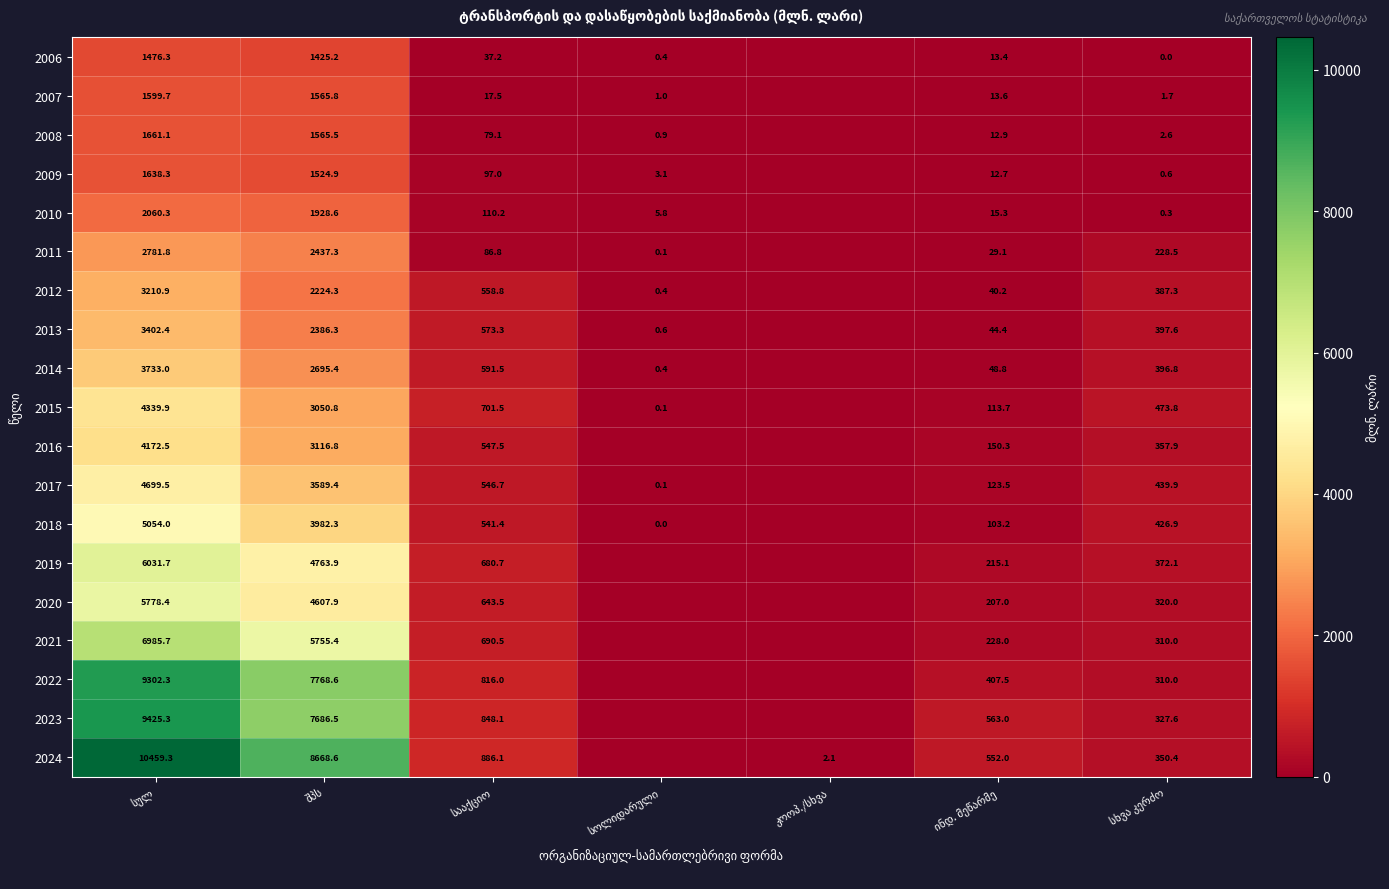

Which series has the largest range (max minus min)?

2024